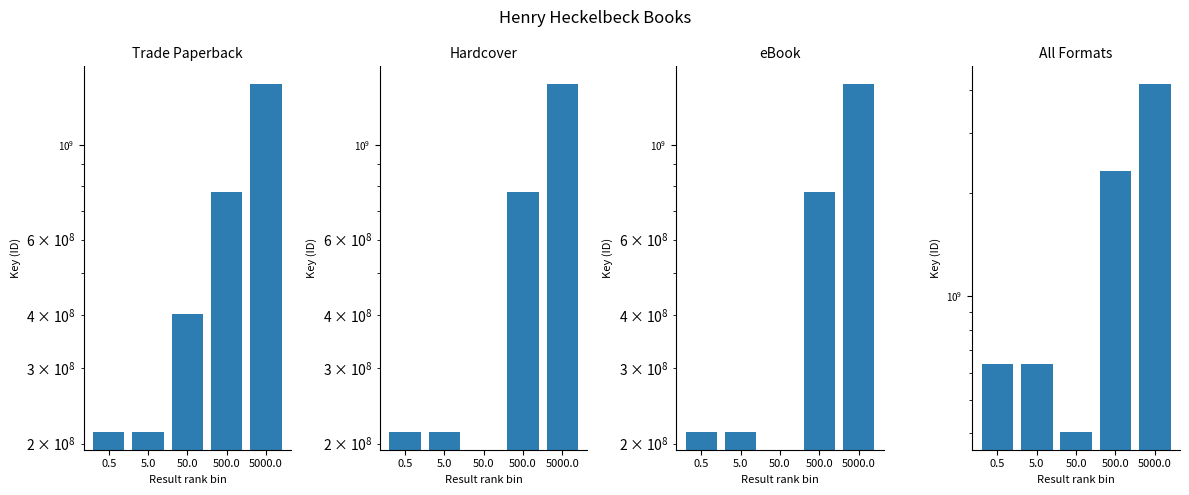

What is the maximum value shown in the chart?

4163828643